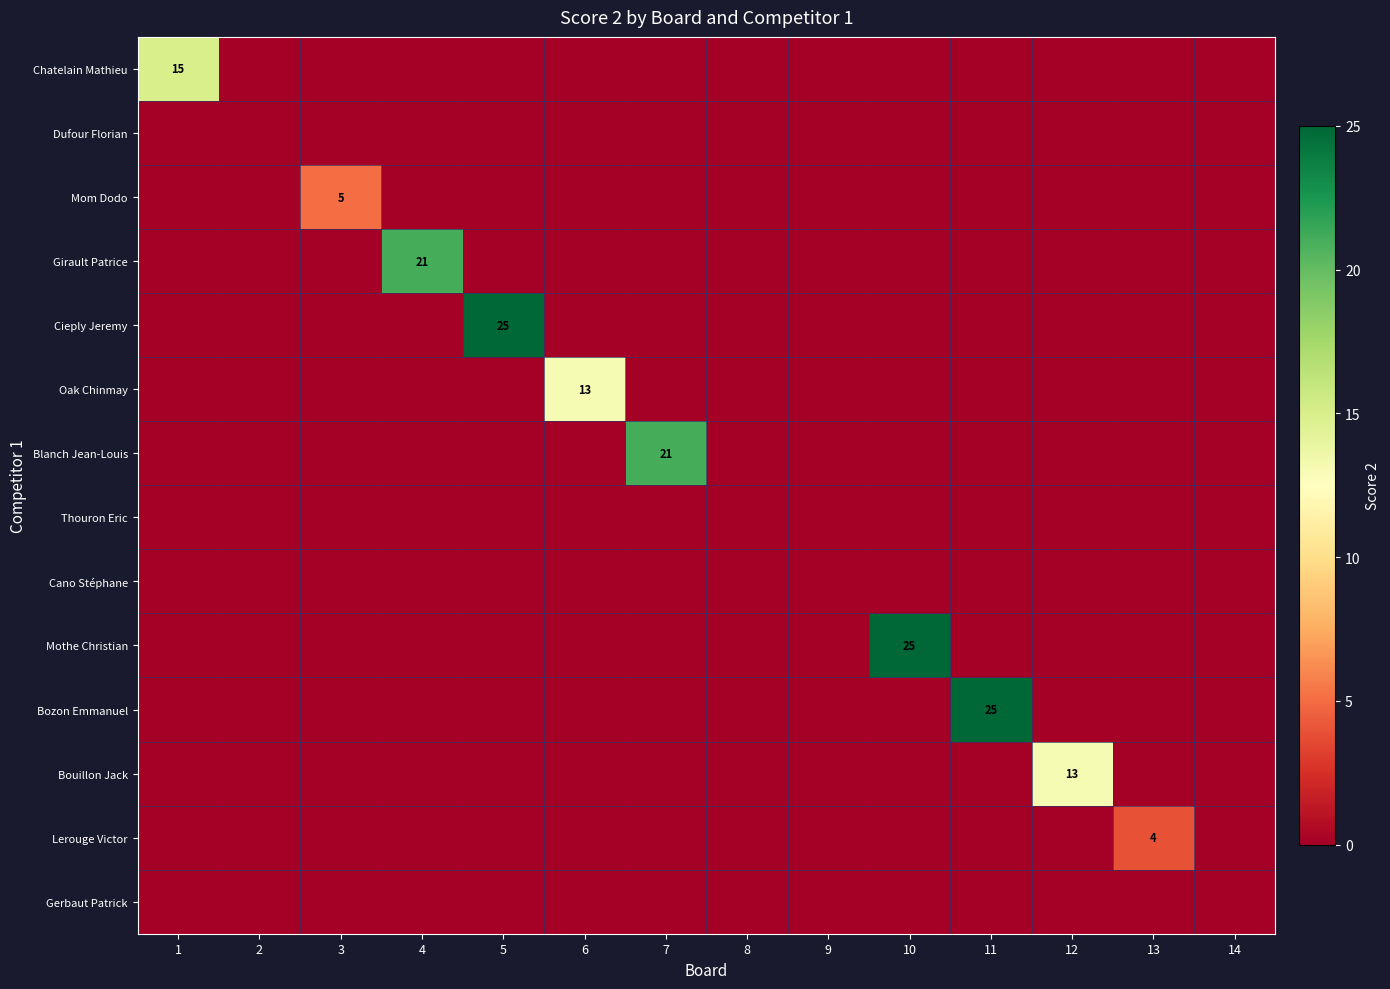

What is the highest value of the Lerouge Victor series?

4